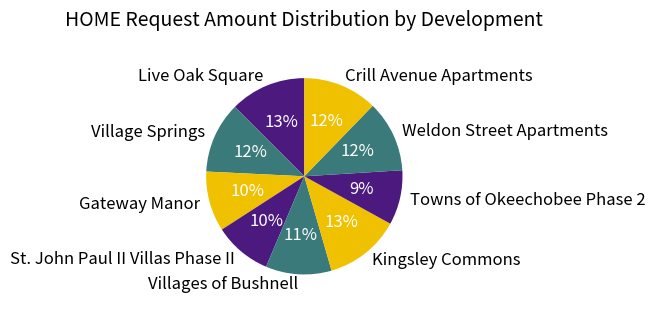

Do Villages of Bushnell and Crill Avenue Apartments together represent more than half of the pie?

No